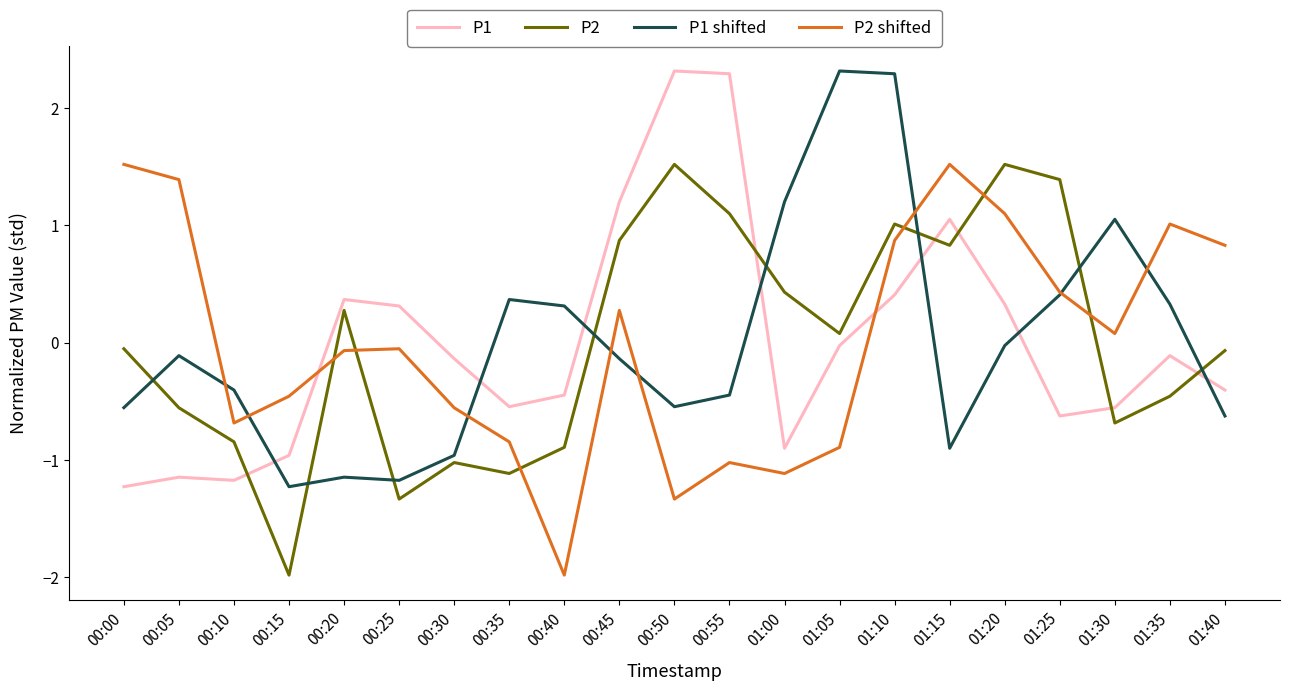

In P1 shifted, how many points are higher than both neighbors (excluding endpoints)?

5